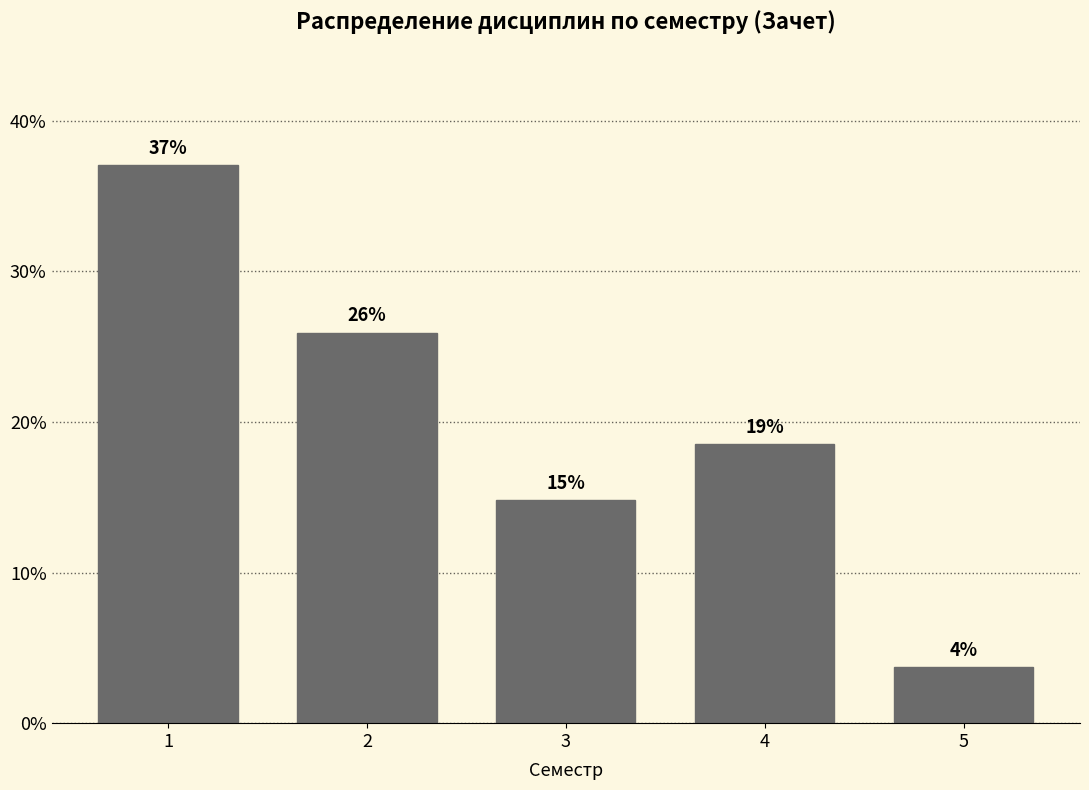

How many bars are there in total?

5